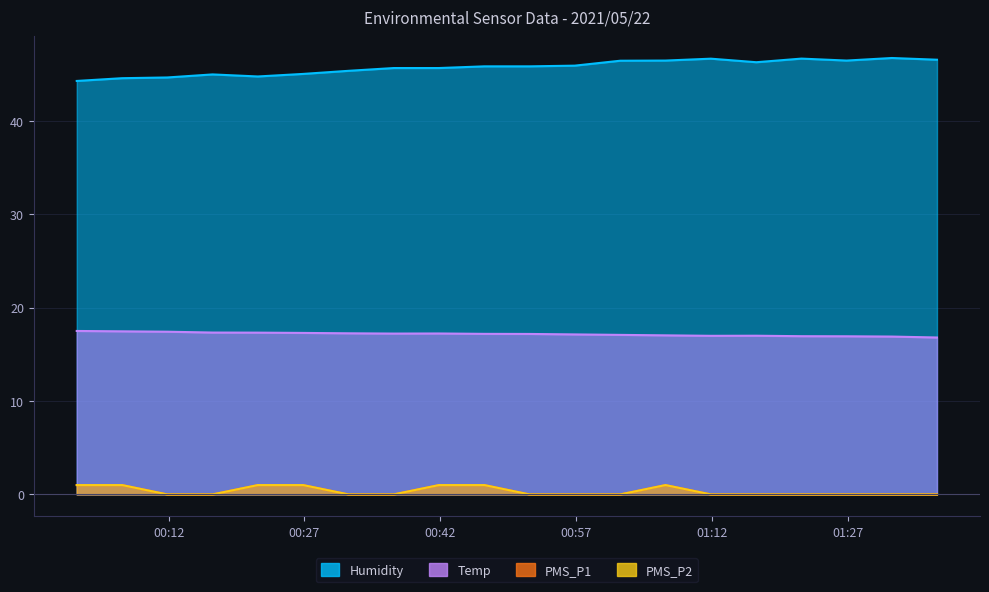

At which label does Humidity reach its peak?

2021/05/22 01:31:52